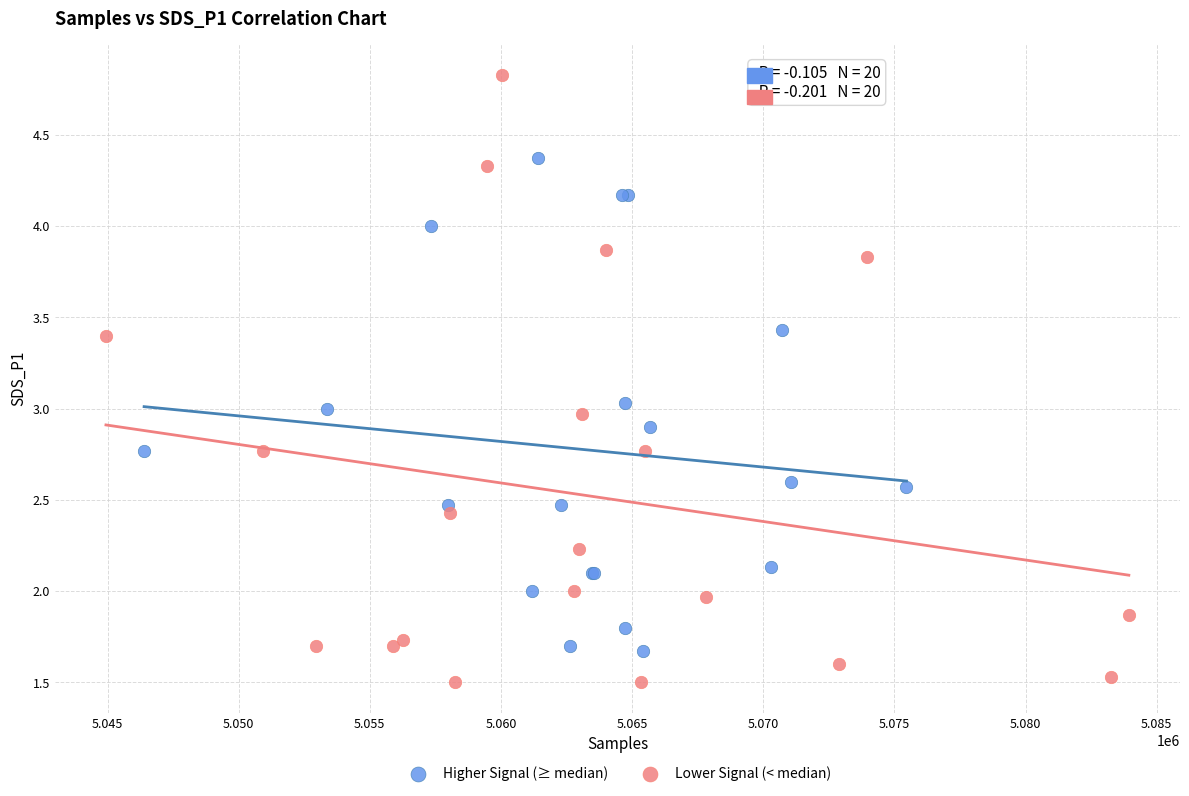

Which series has the widest spread of Y values?

Lower Signal (< median)